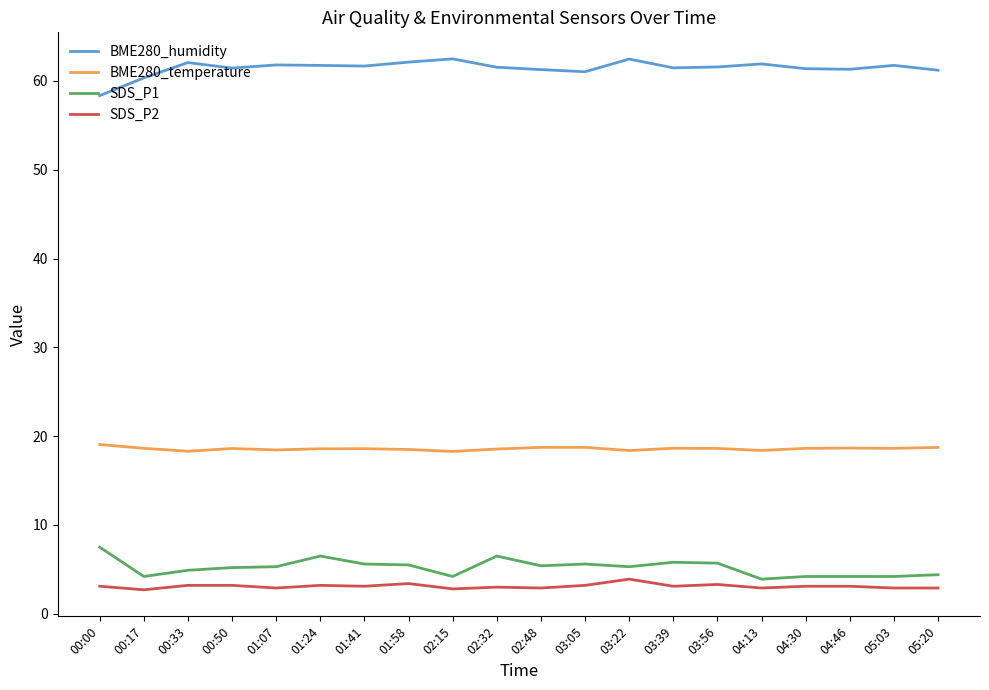

At how many categories does at least one series exceed 55?

20